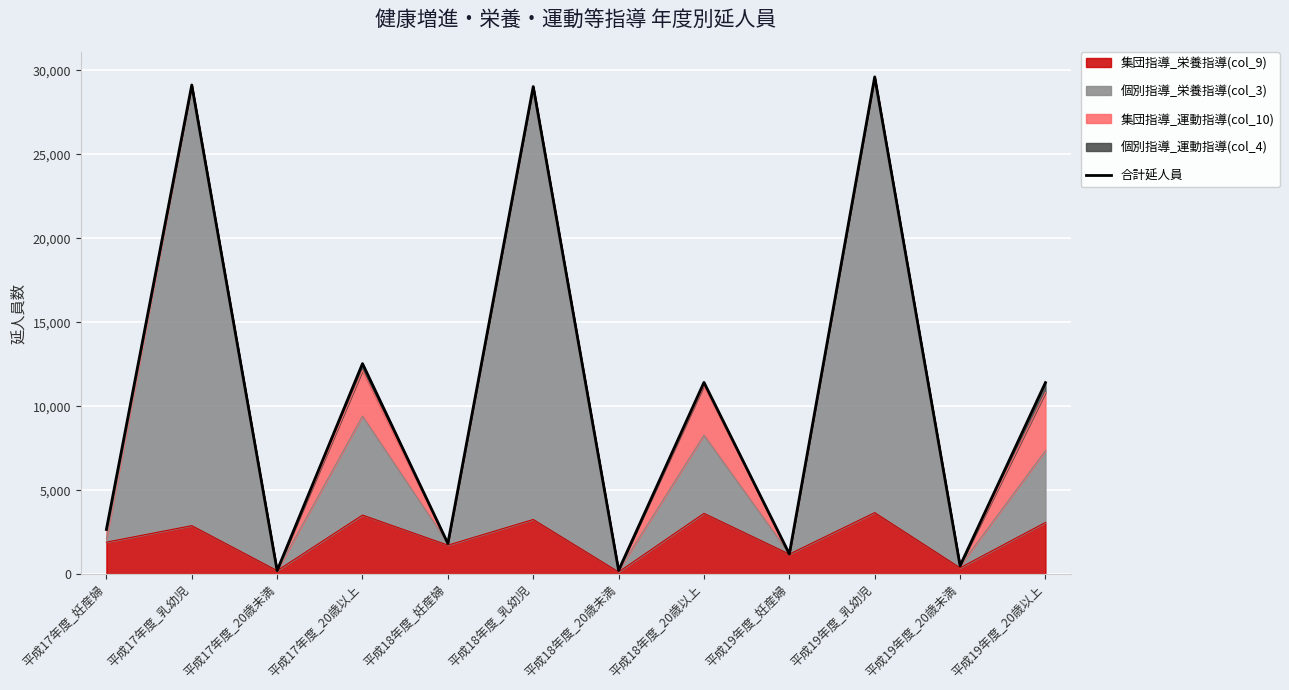

Reading left to right, extract all data points from this chart.

2678	29134	231	12551	1847	29040	246	11432	1222	29617	519	11419